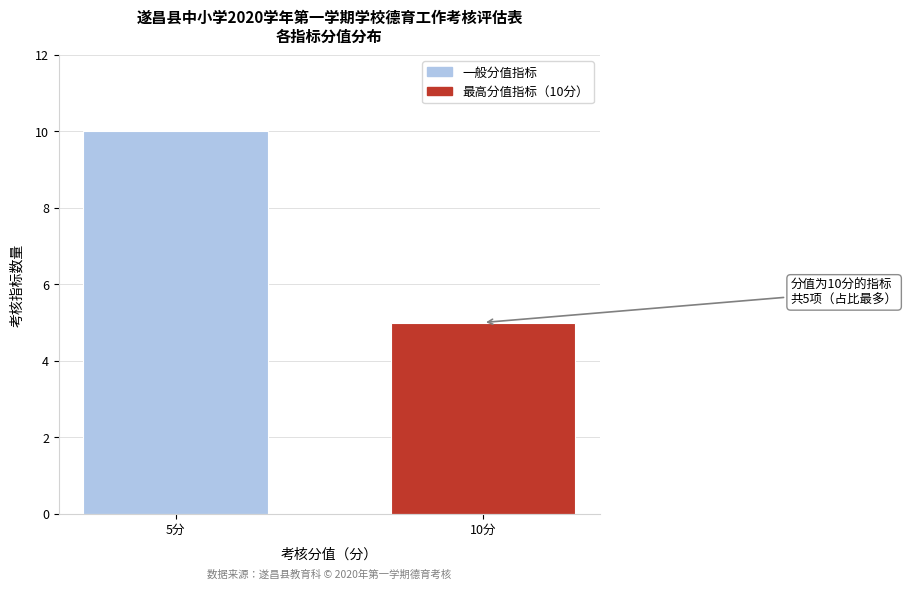

Reading right to left, transcribe all the data shown in this chart.

10分=5	5分=10